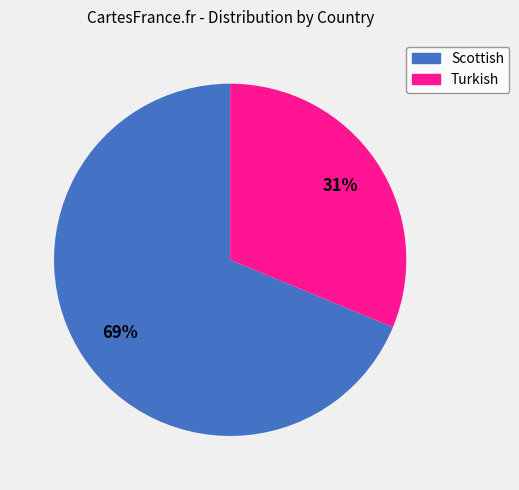

Which category accounts for the majority?

Scottish